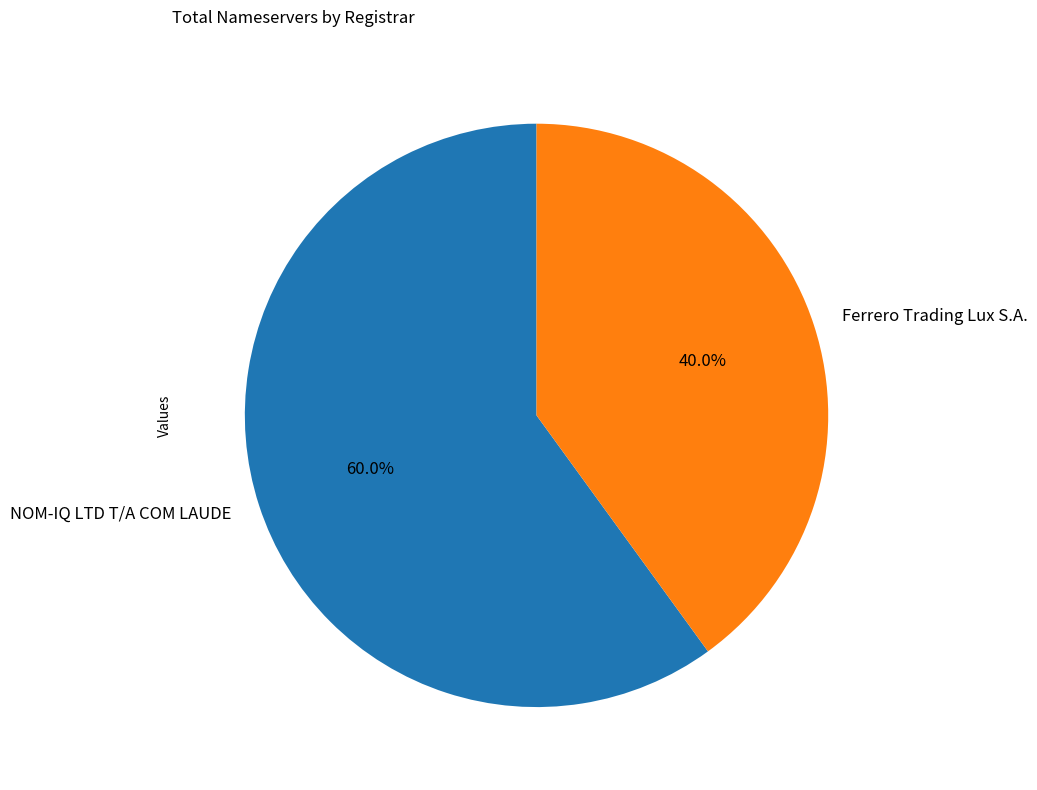

To the nearest percent, what is the average slice percentage?

50%